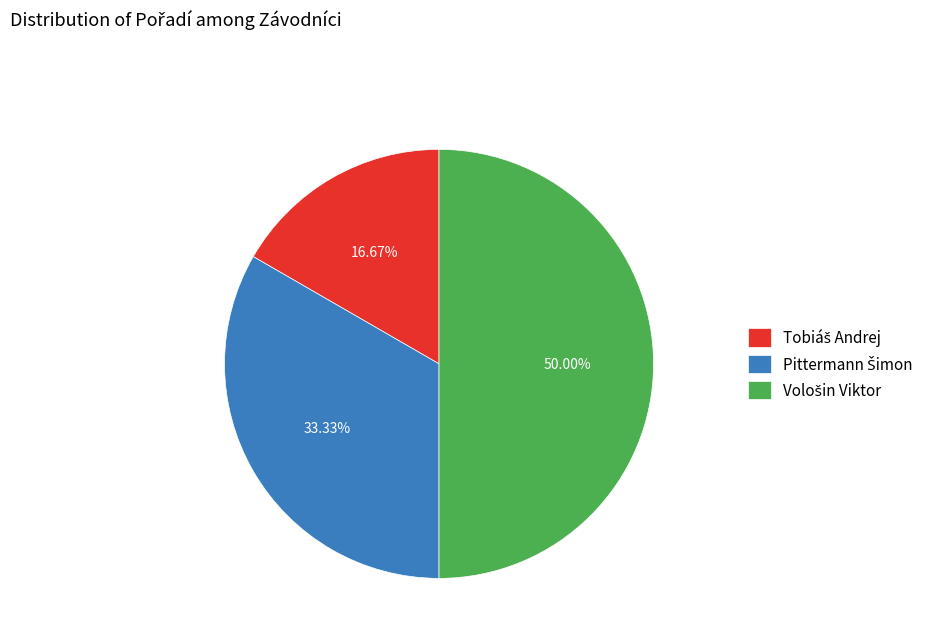

To the nearest percent, what is the difference between the Pittermann Šimon and Tobiáš Andrej slice percentages?

17%